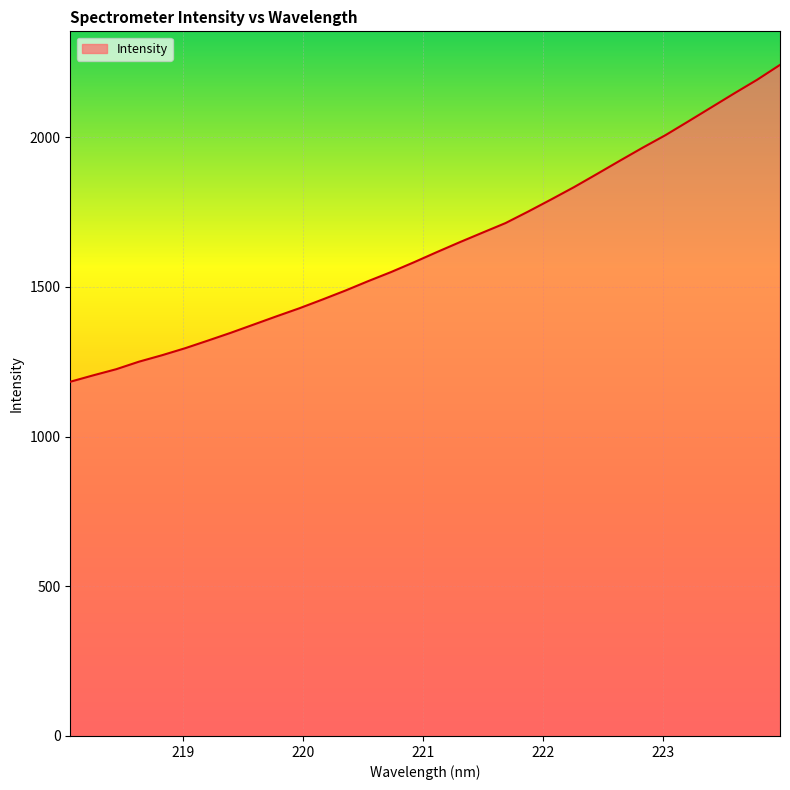

What is the sum of all values?

52447.2